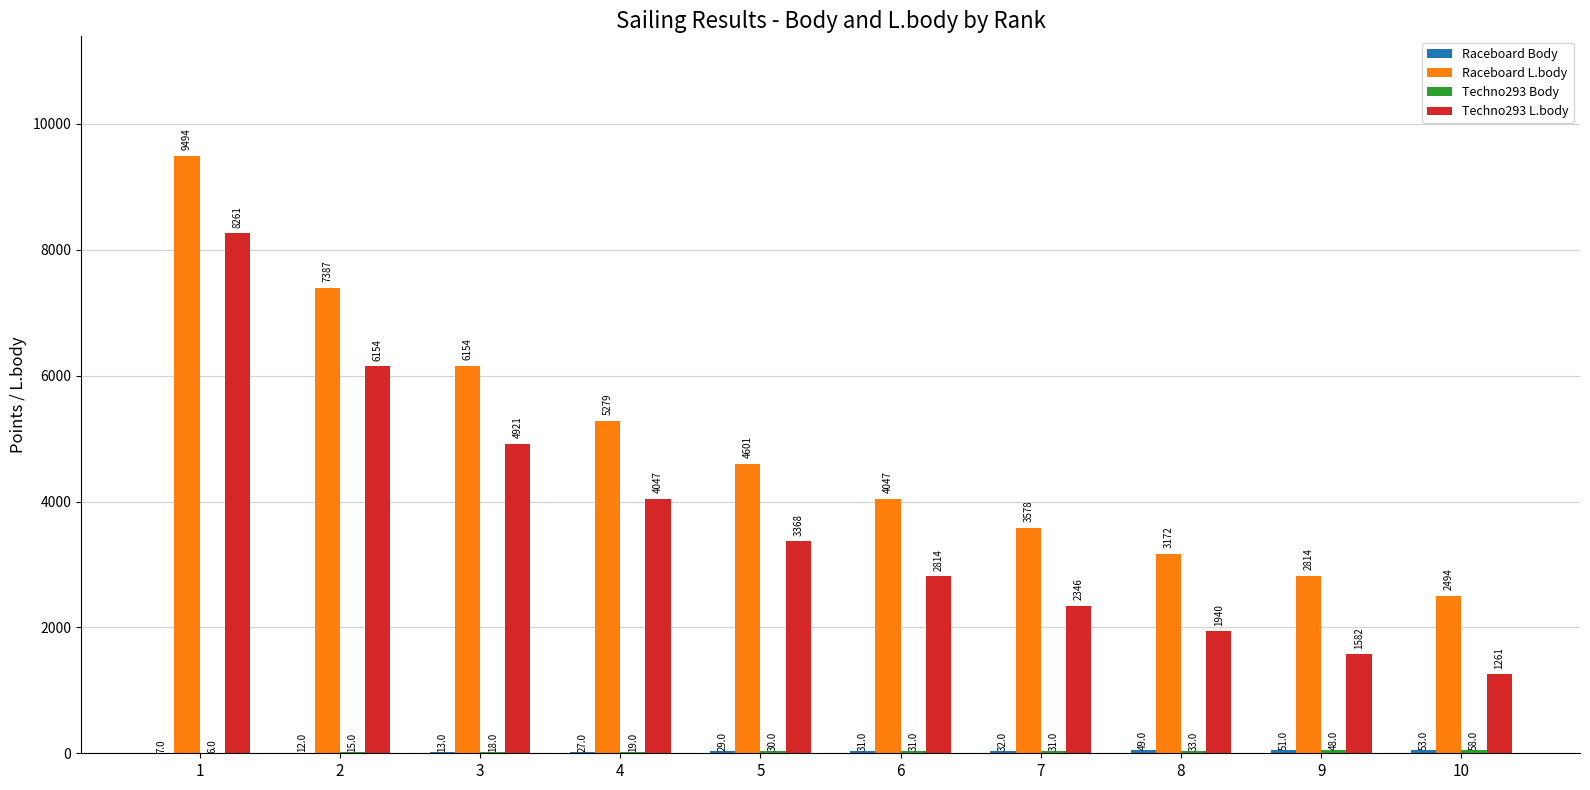

Read the Techno293 L.body value at 4, to the nearest 10.

4050